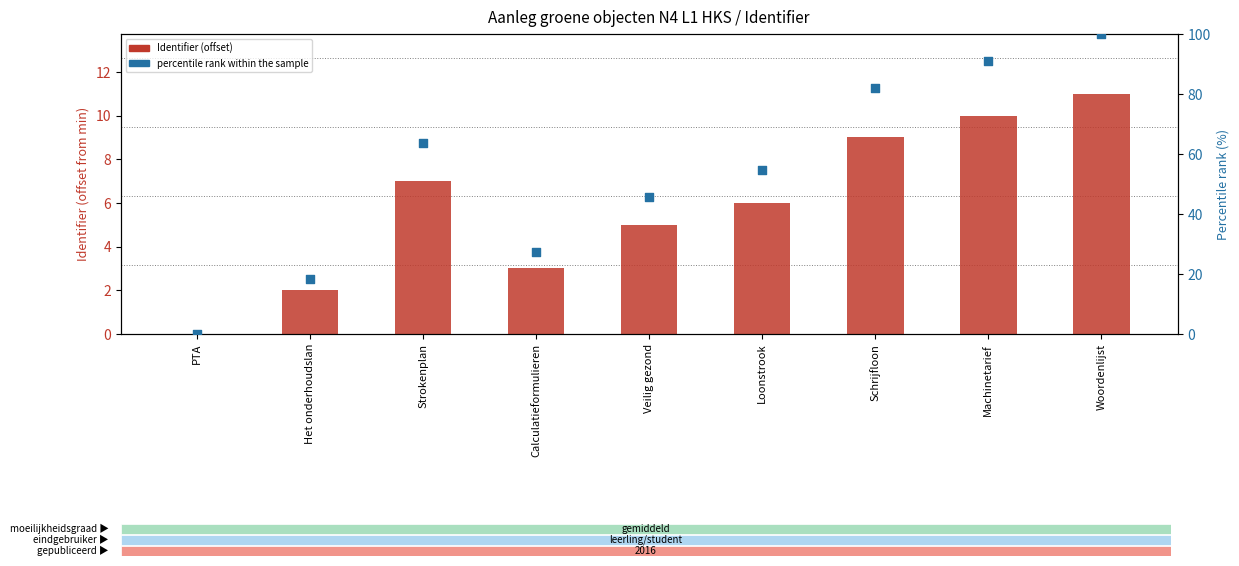

What are all the series names shown in the legend?

Identifier (offset), percentile rank within the sample